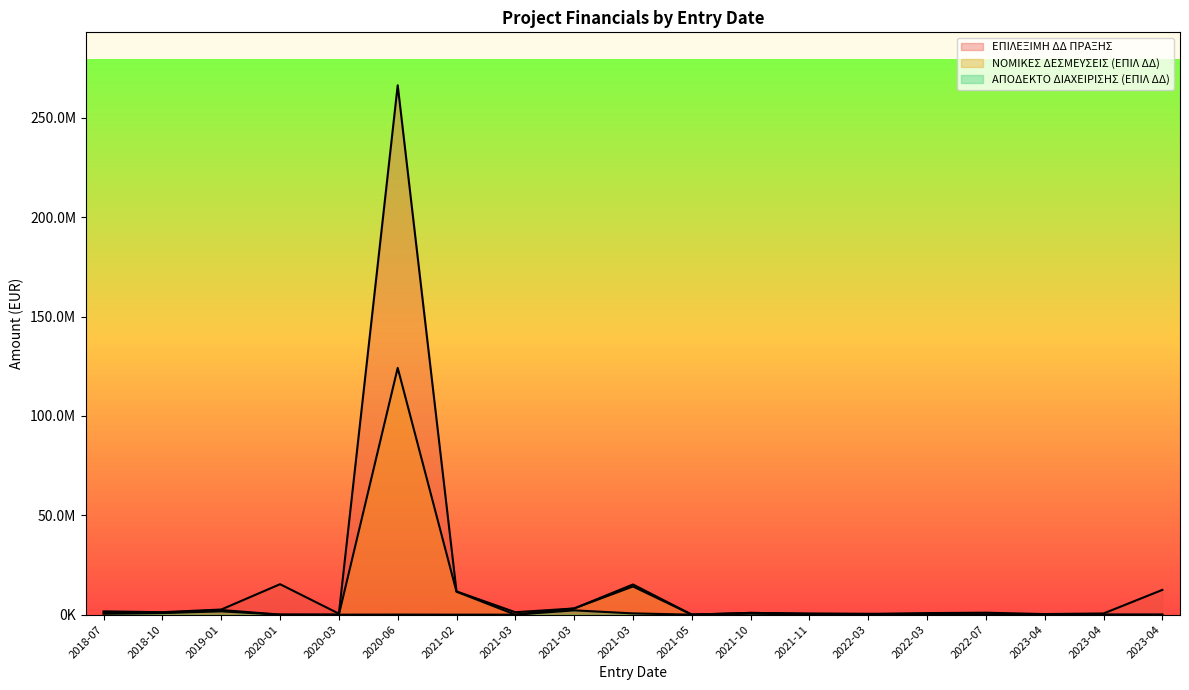

What is the difference between the highest and lowest values at 2021-03?

14560402.9